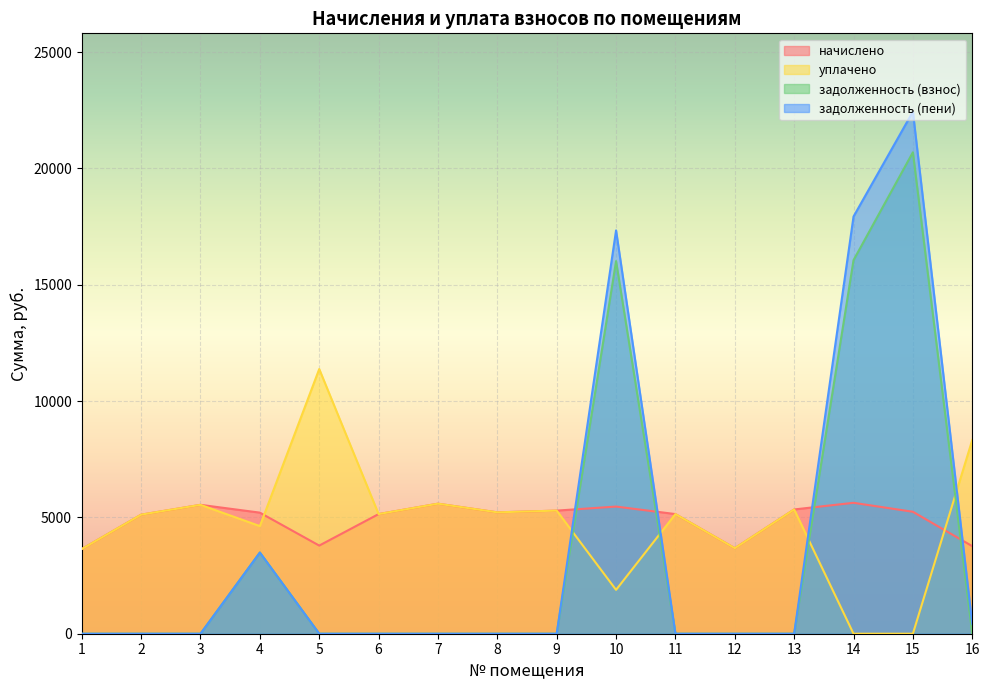

The задолженность (пени) series shows 0.0 at 5. True or false?

True